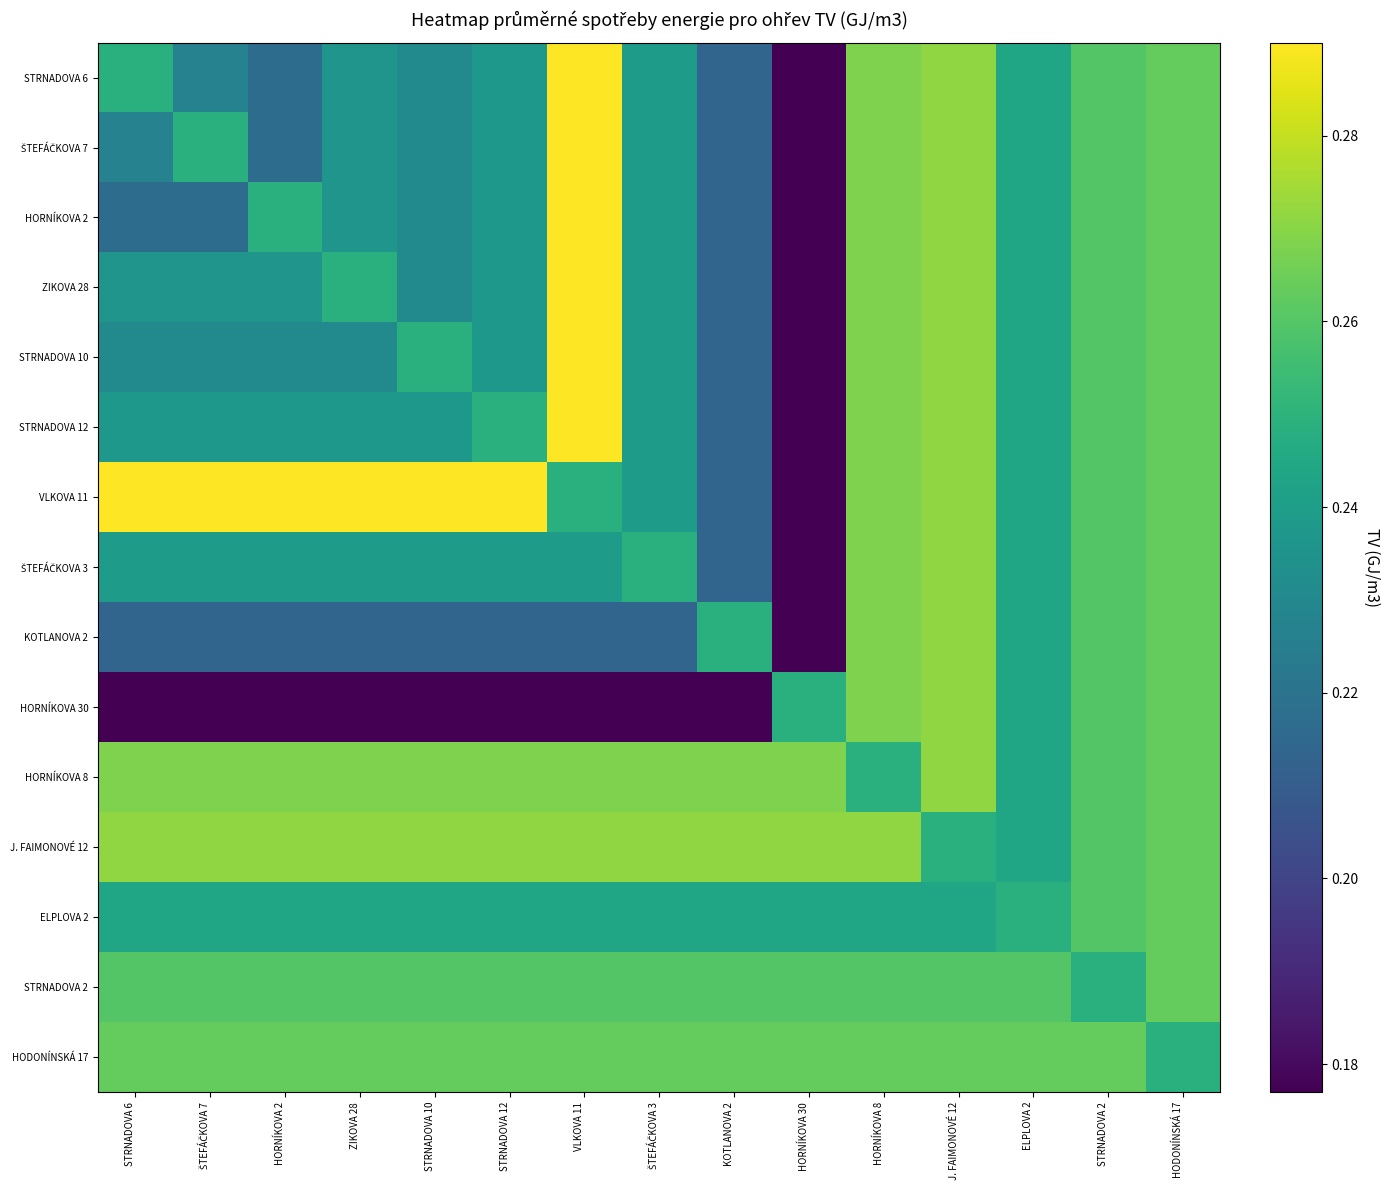

How many categories are shown in the chart?

15